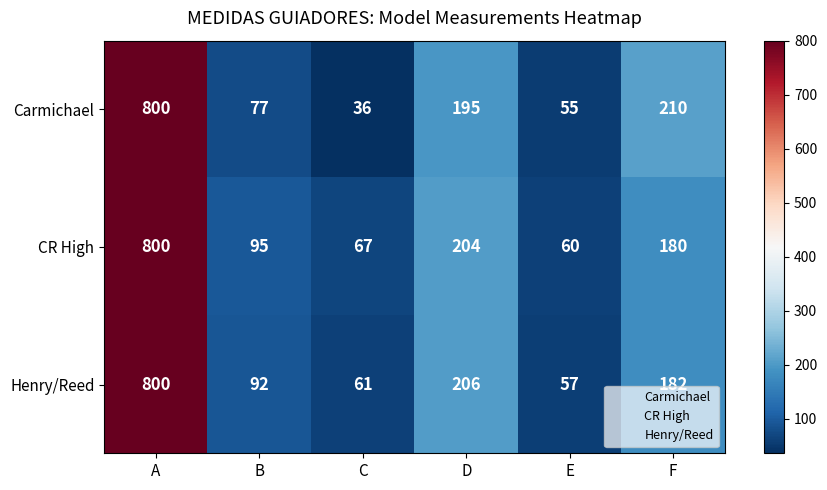

Reading left to right, extract all data points from this chart.

Carmichael: A=800	B=77	C=36	D=195	E=55	F=210
CR High: A=800	B=95	C=67	D=204	E=60	F=180
Henry/Reed: A=800	B=92	C=61	D=206	E=57	F=182